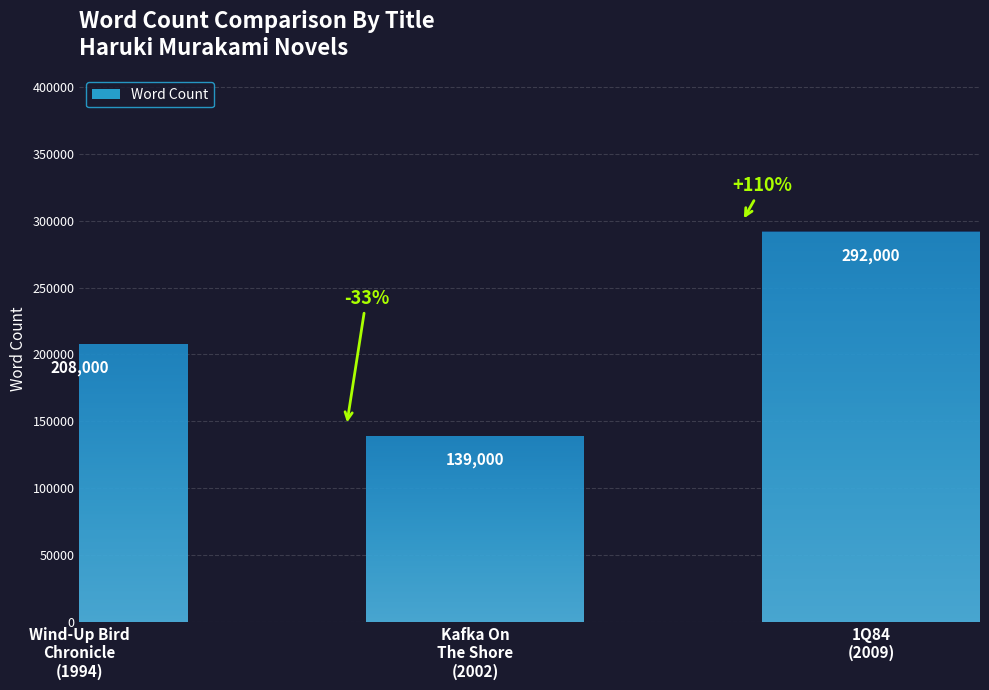

At which label is the value closest to 215500?

Wind-Up Bird
Chronicle
(1994)